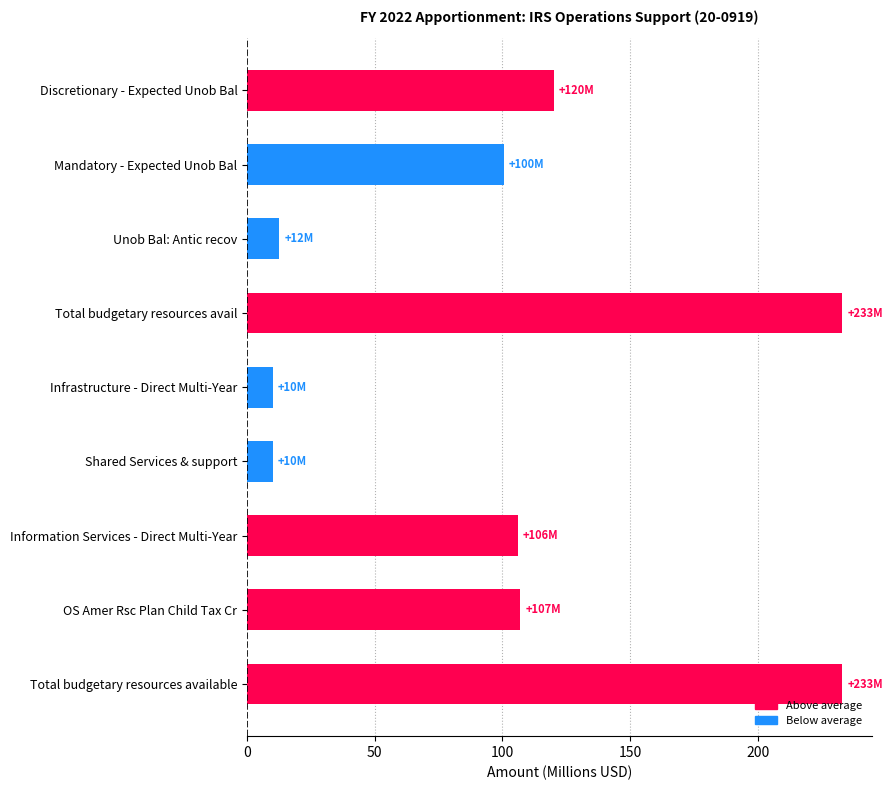

How many bars are there in total?

9